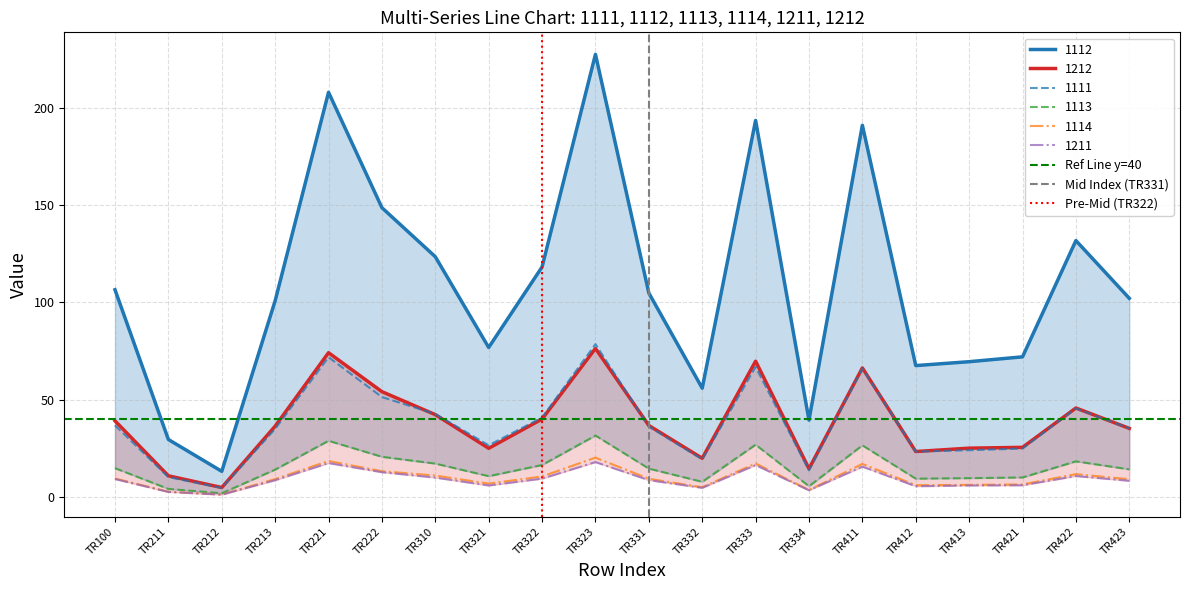

Is it true that 1111 equals 10.2 at TR332?

False